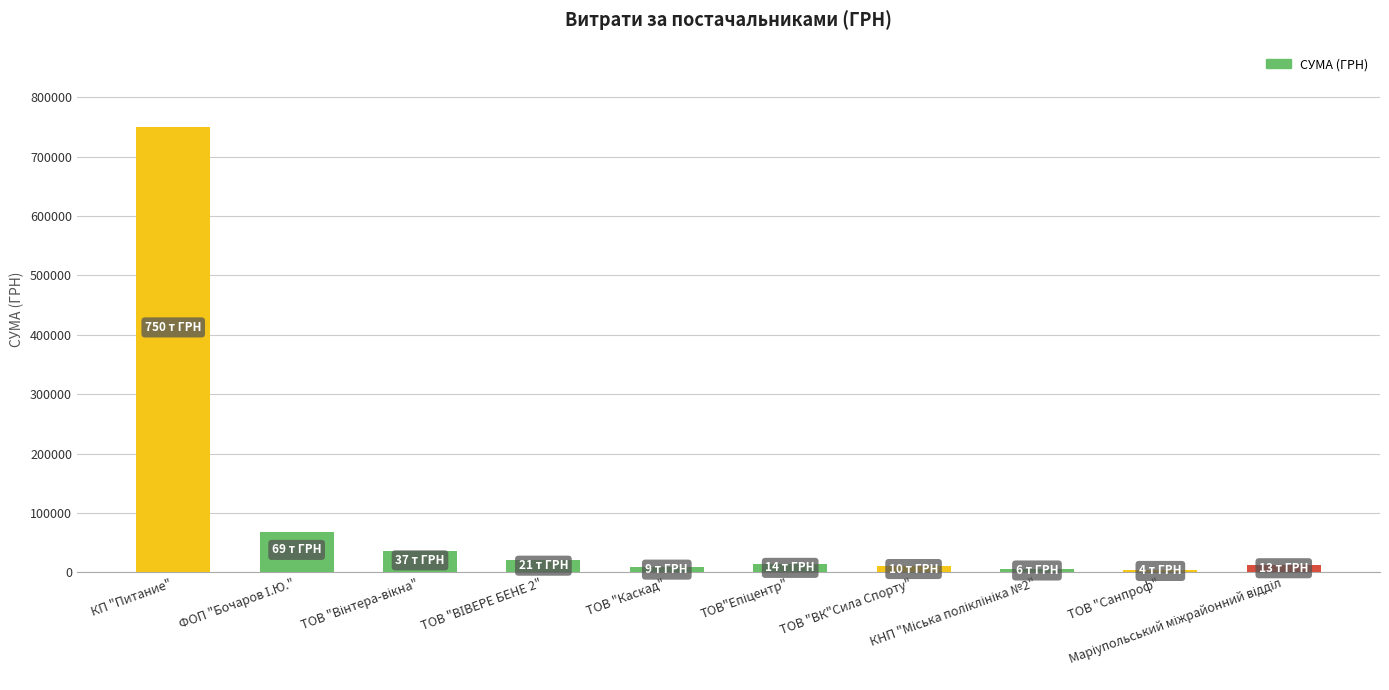

What is the maximum value shown in the chart?

750109.4